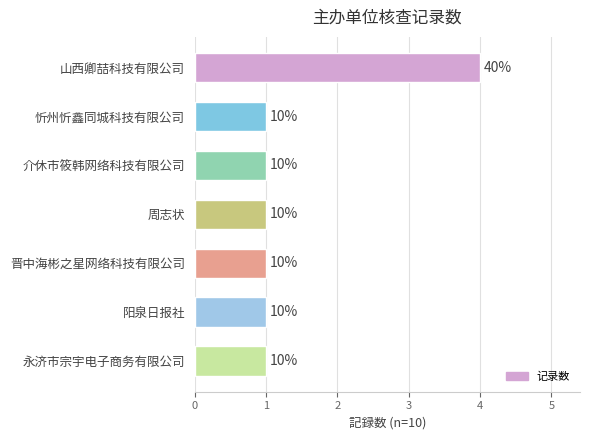

How many bars are there in total?

7